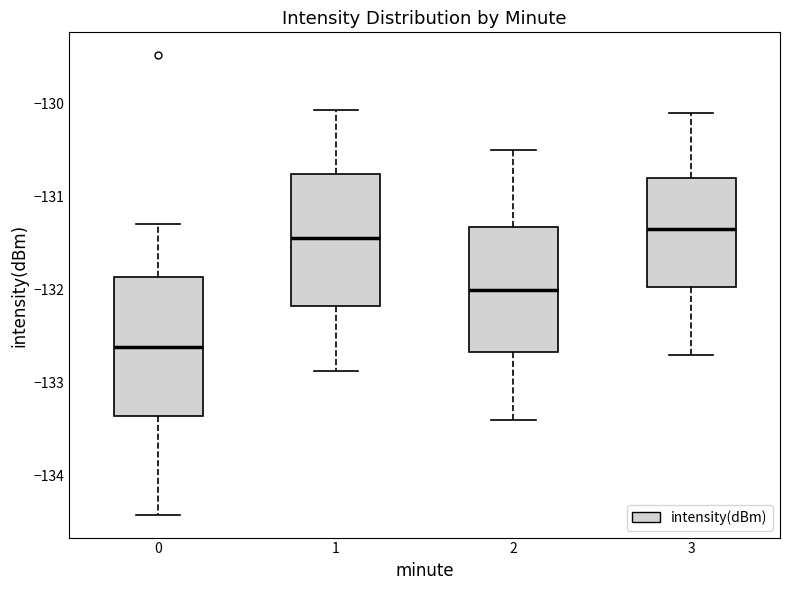

Reading left to right, read every box against the y-axis: the position of its median line, the range the box covers, and the ends of its whiskers. The values are not printed on the chart, so give them approximately, as read against the axis.

0: median -132.6, box -133.4 to -131.9, whiskers -134.4 to -131.3
1: median -131.4, box -132.2 to -130.8, whiskers -132.9 to -130.1
2: median -132.0, box -132.7 to -131.3, whiskers -133.4 to -130.5
3: median -131.3, box -132.0 to -130.8, whiskers -132.7 to -130.1